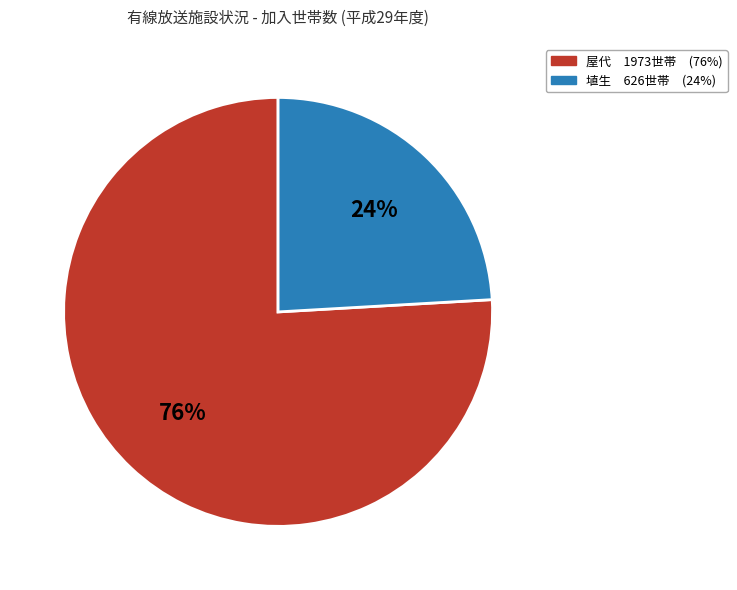

Is it true that 埴生 is 15% of the pie?

False